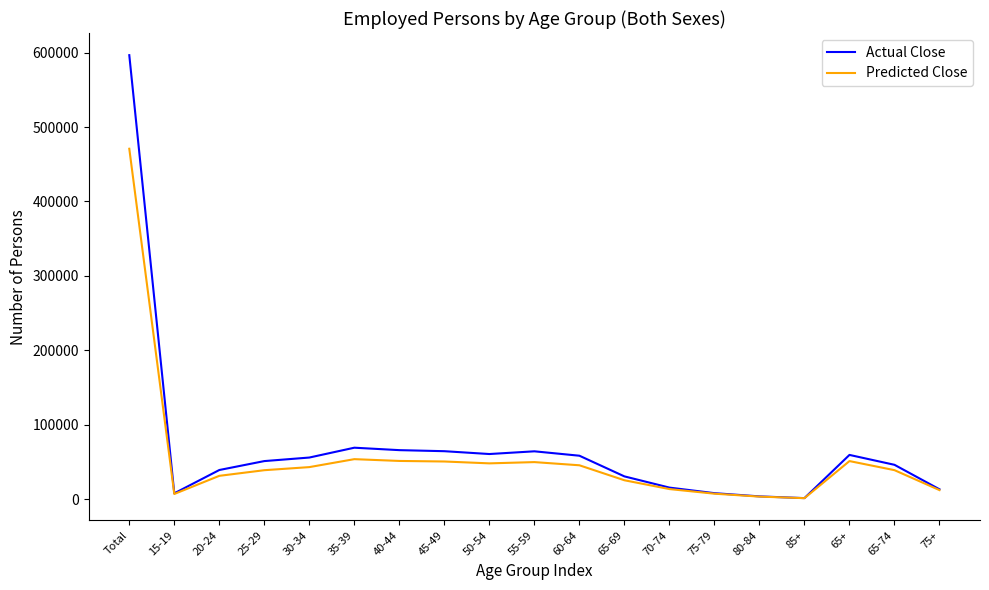

What position from the right is 20-24?

17